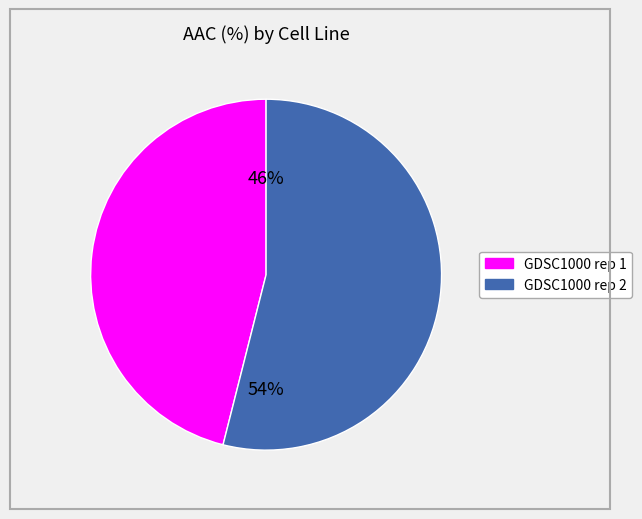

Which has a higher value, GDSC1000 rep 2 or GDSC1000 rep 1?

GDSC1000 rep 2